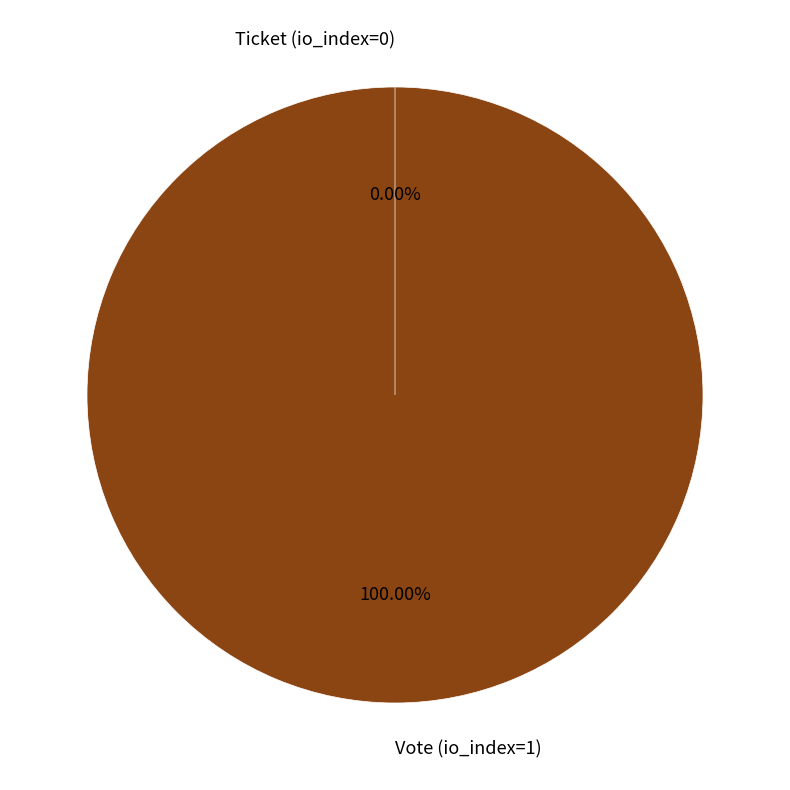

What is the smallest slice in the pie chart?

Ticket (io_index=0)